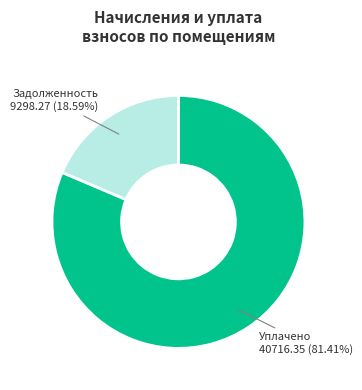

Which category has the smallest portion of the pie?

Задолженность